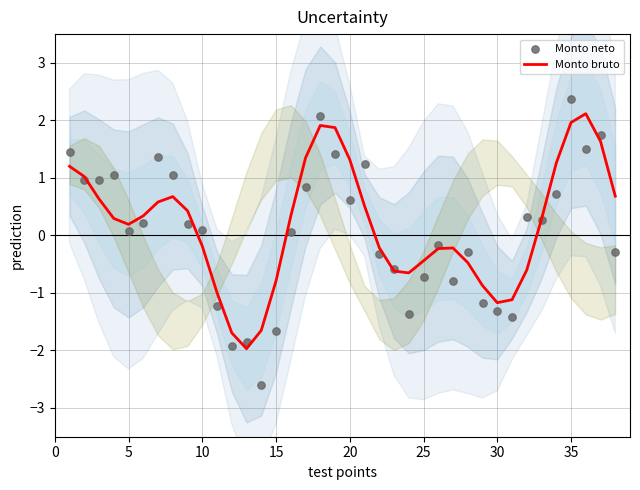

True or false: Monto bruto has a value of -0.2 at 10.

True